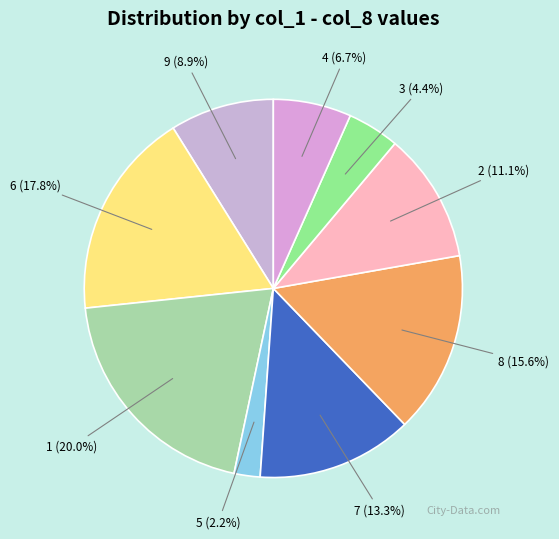

Is the sum of 7 (13.3%) and 5 (2.2%) greater than half?

No